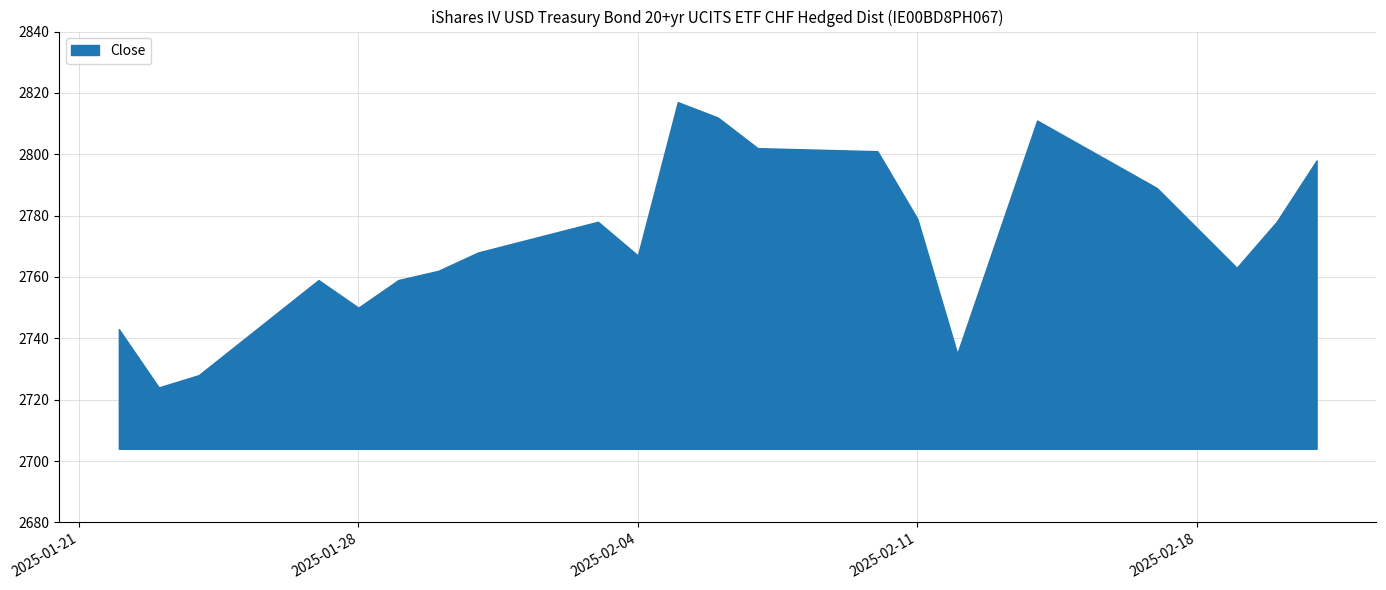

What is the difference between the maximum and minimum values?

93